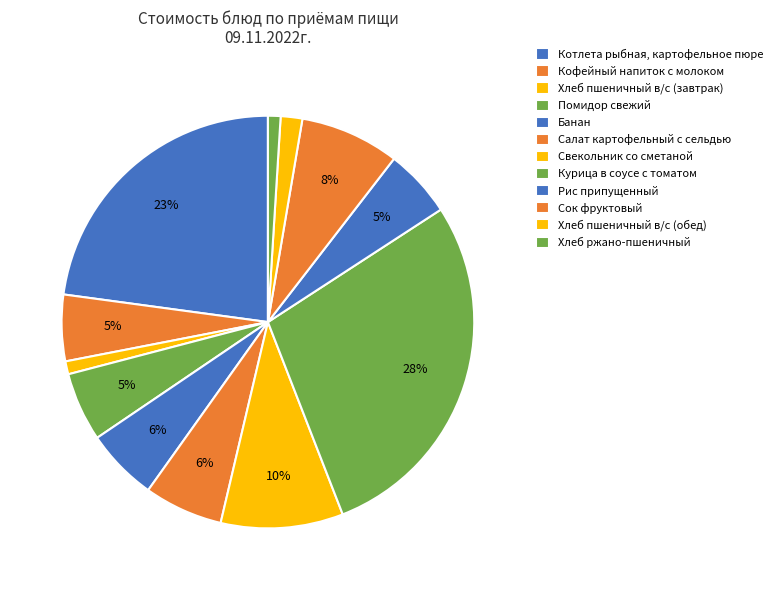

What percentage is the Курица в соусе с томатом slice, to the nearest percent?

28%